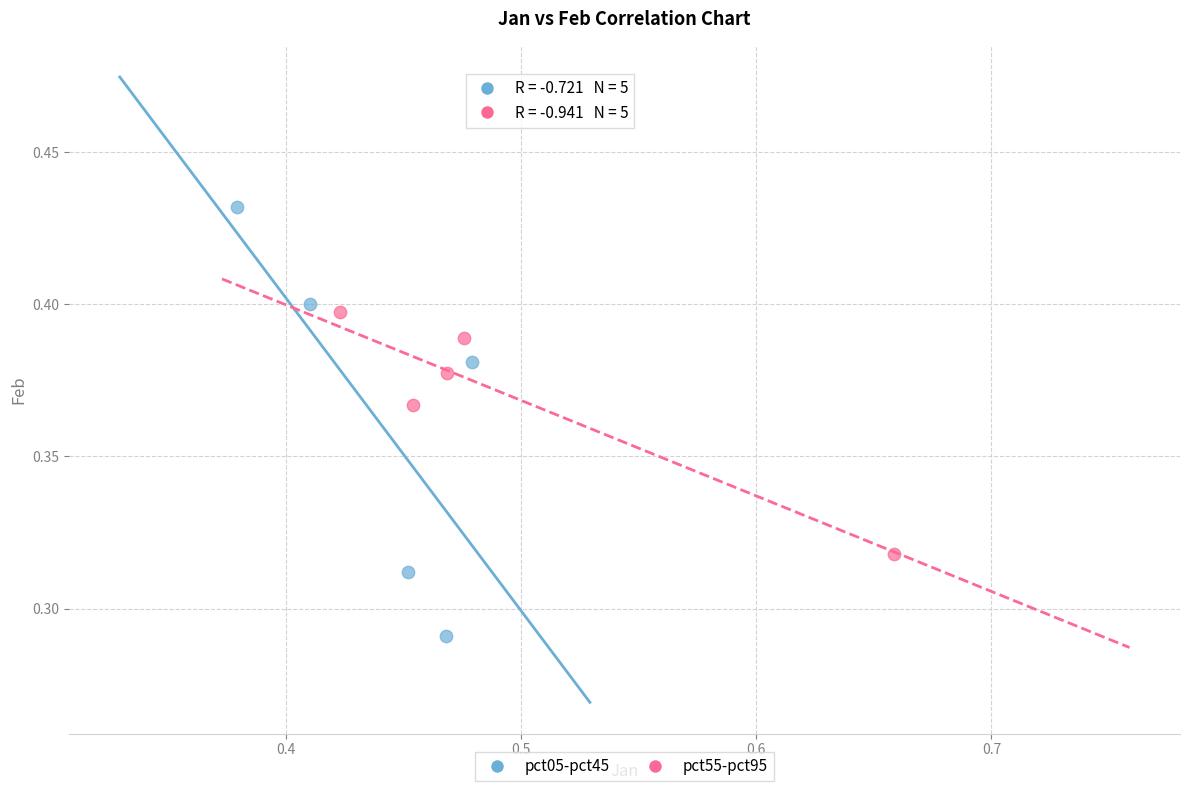

Which series reaches the maximum Y coordinate?

pct05-pct45